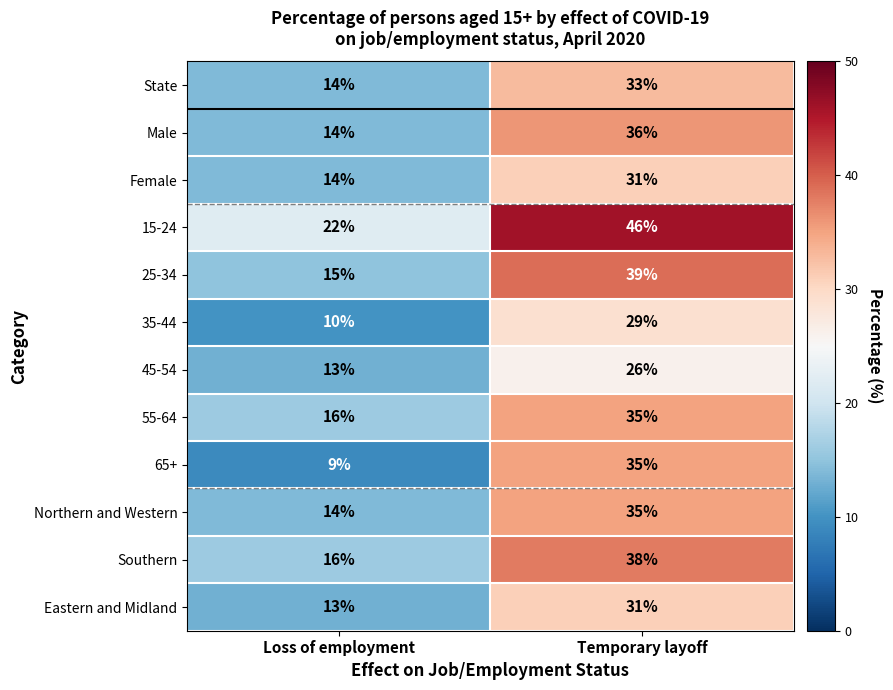

Reading right to left, extract all data points from this chart.

State: Temporary layoff=33	Loss of employment=14
Male: Temporary layoff=36	Loss of employment=14
Female: Temporary layoff=31	Loss of employment=14
15-24: Temporary layoff=46	Loss of employment=22
25-34: Temporary layoff=39	Loss of employment=15
35-44: Temporary layoff=29	Loss of employment=10
45-54: Temporary layoff=26	Loss of employment=13
55-64: Temporary layoff=35	Loss of employment=16
65+: Temporary layoff=35	Loss of employment=9
Northern and Western: Temporary layoff=35	Loss of employment=14
Southern: Temporary layoff=38	Loss of employment=16
Eastern and Midland: Temporary layoff=31	Loss of employment=13